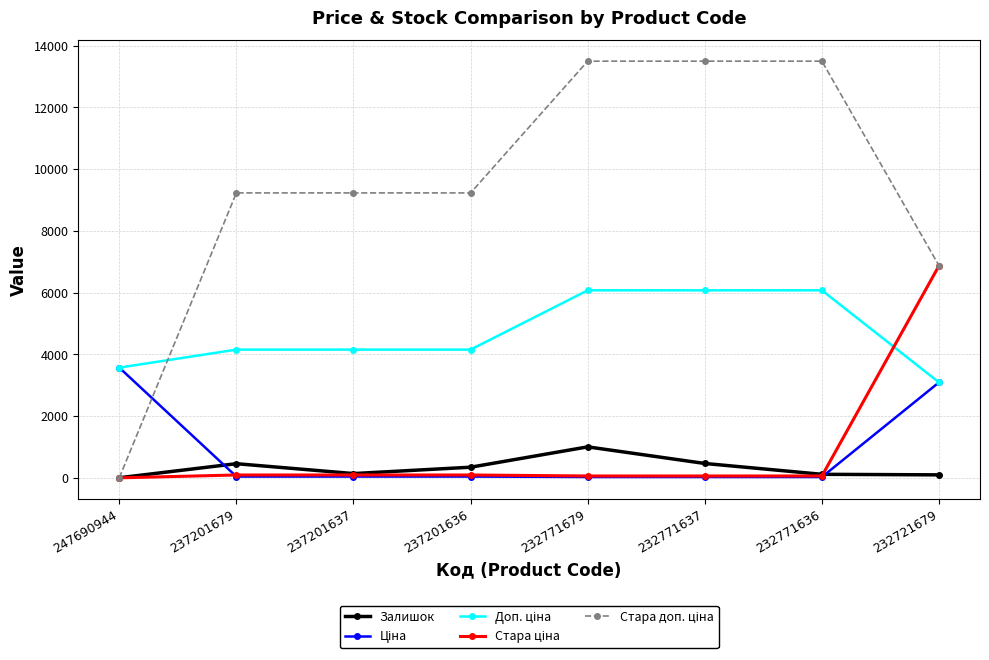

At how many categories does at least one series exceed 5437?

7